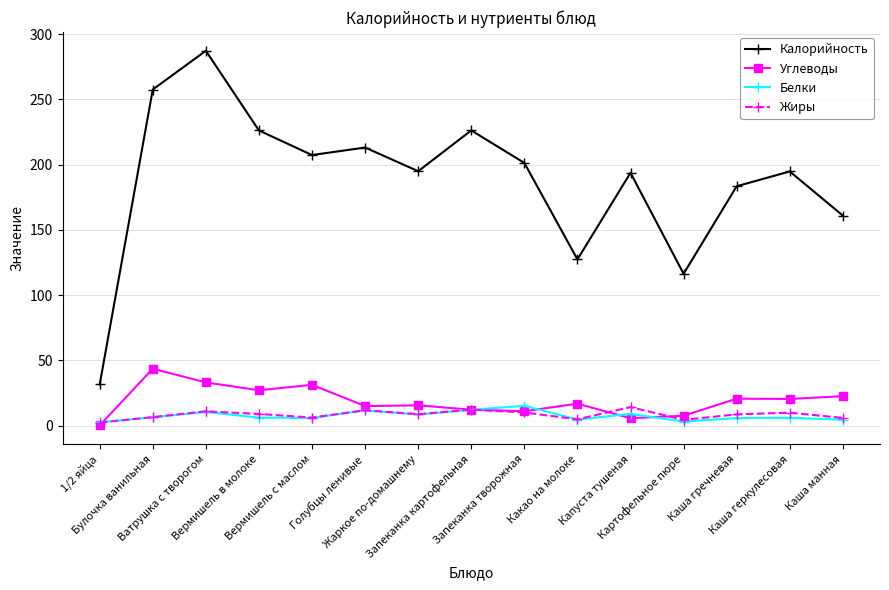

Which series has the largest range (max minus min)?

Калорийность